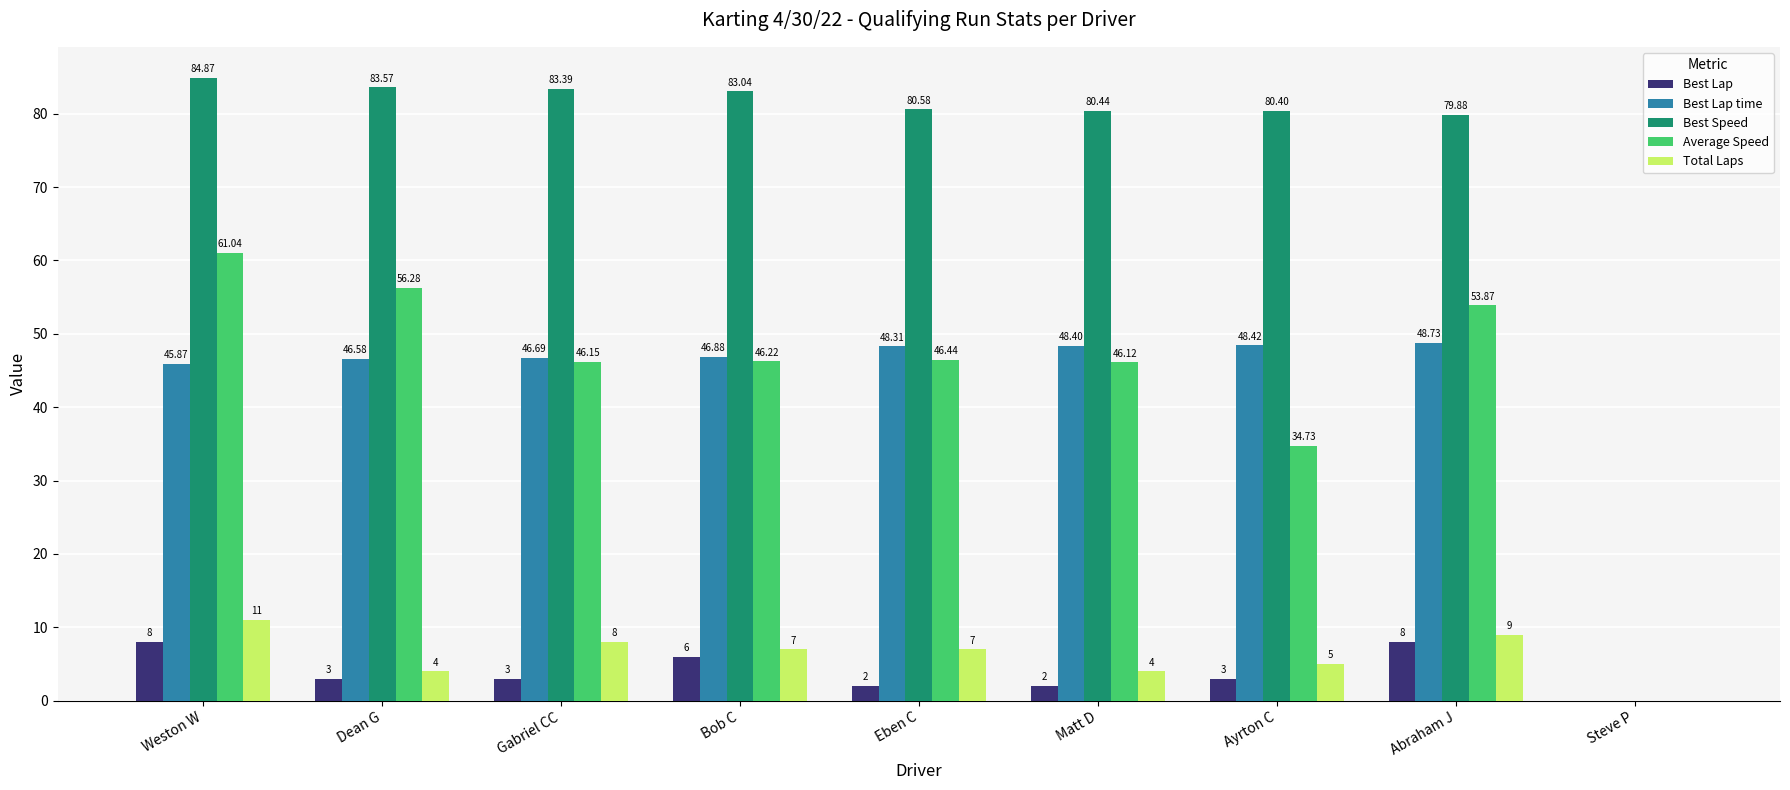

Where is Total Laps nearest to the value 5?

Ayrton C